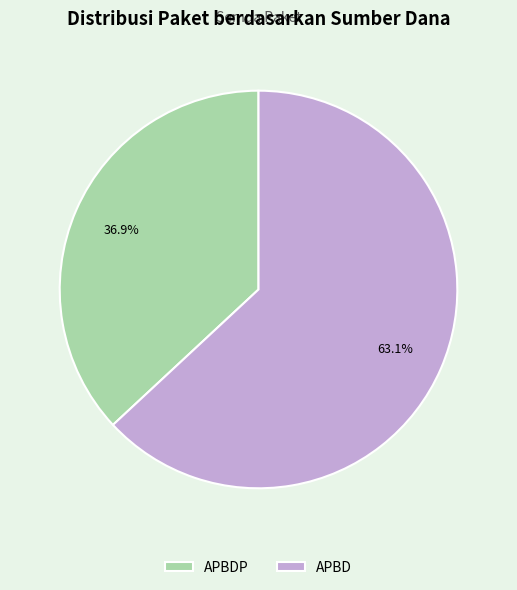

Does APBDP represent more than half of the total?

No